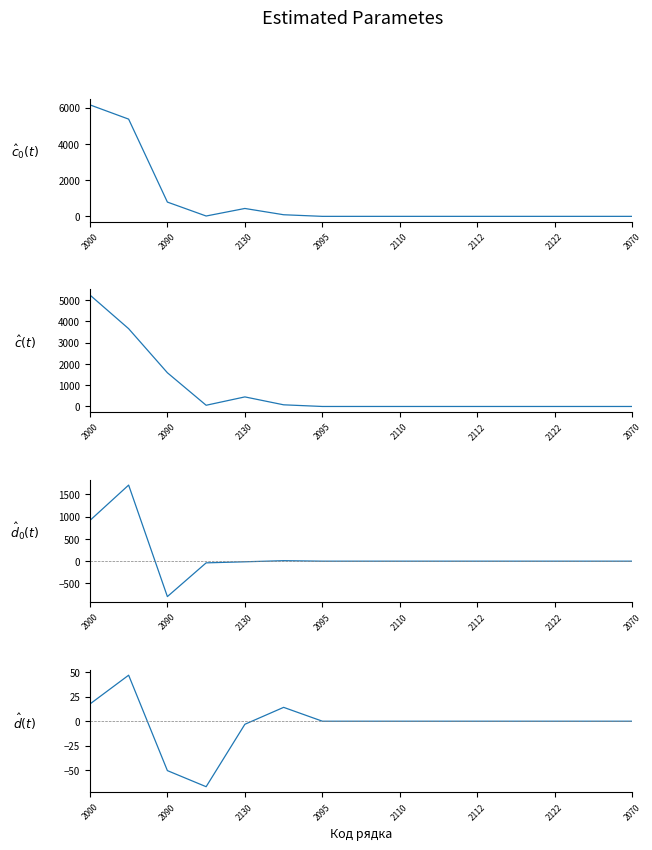

What is the difference between the maximum and minimum values in the % Зміна series?

113.5